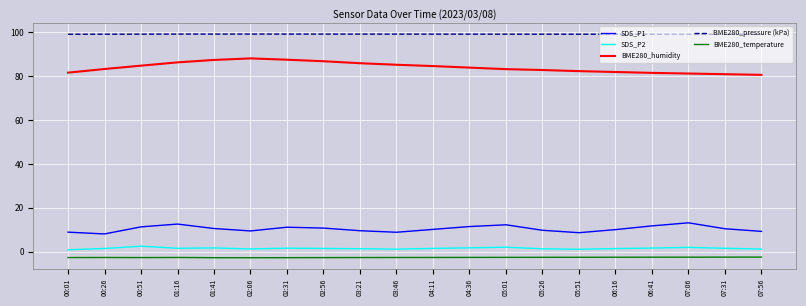

What is the difference between the maximum and minimum values in the BME280_pressure (kPa) series?

0.1